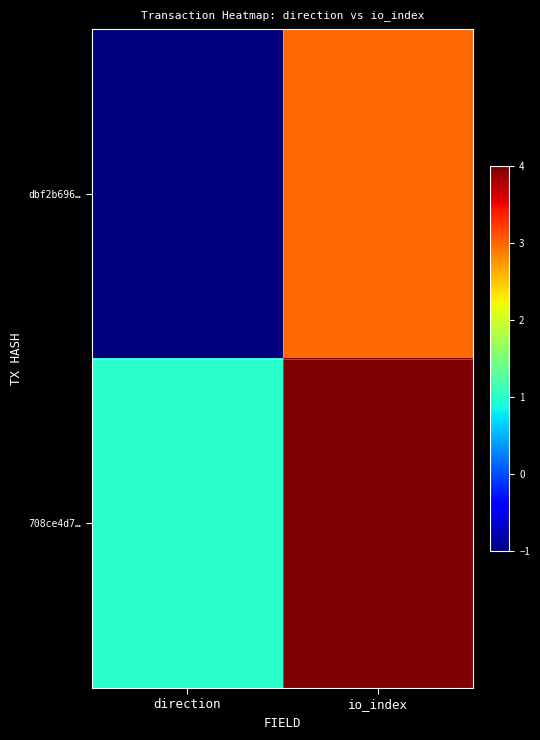

At how many categories does at least one series exceed 0?

2